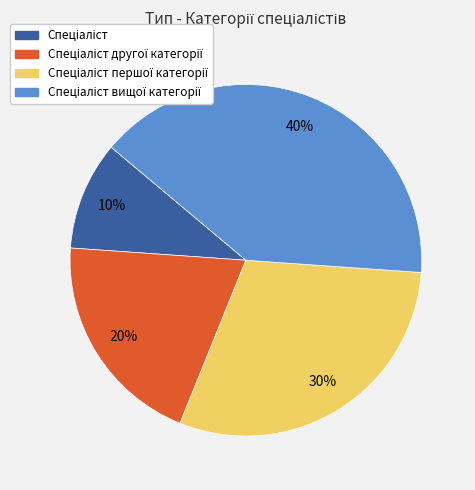

How many slices are in this pie chart?

4